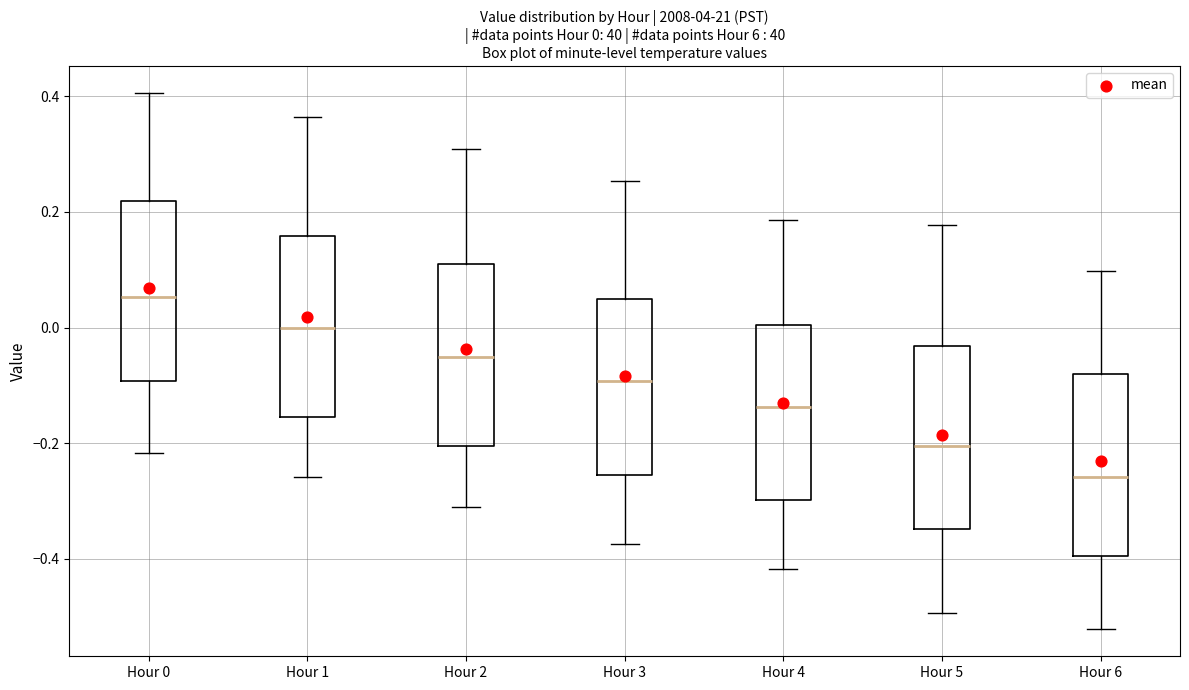

Which box's median line is the highest?

Hour 0